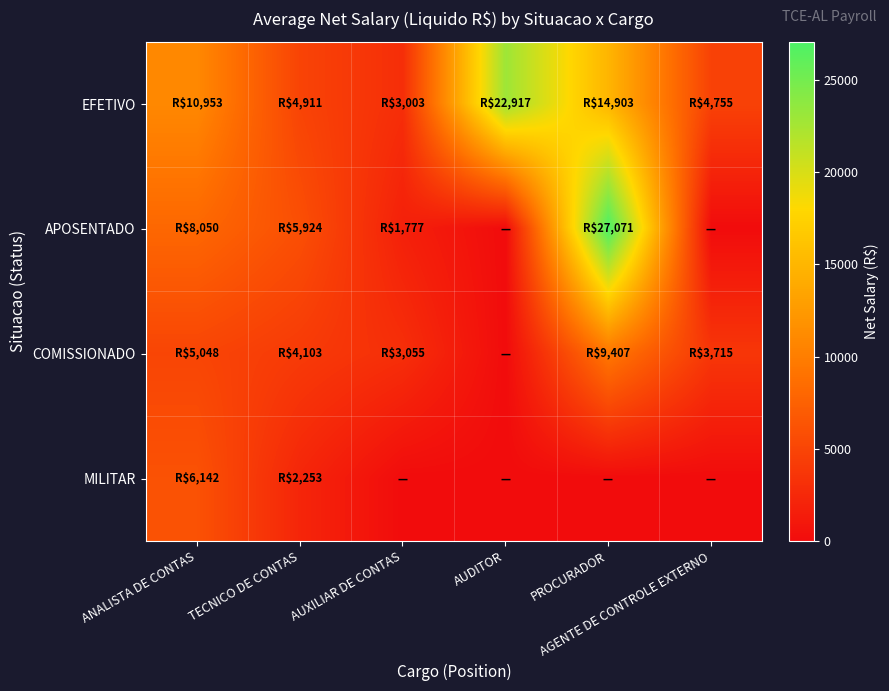

Which series has the largest range (max minus min)?

APOSENTADO